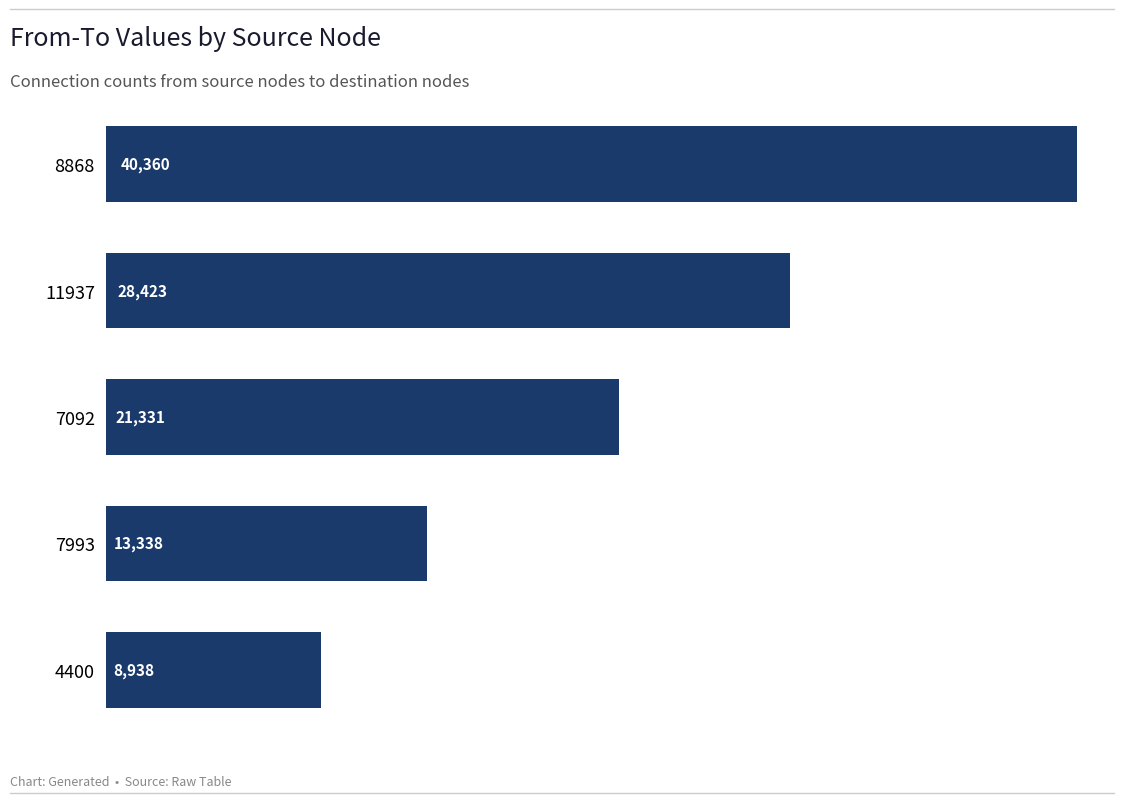

Does the chart contain stacked bars?

No